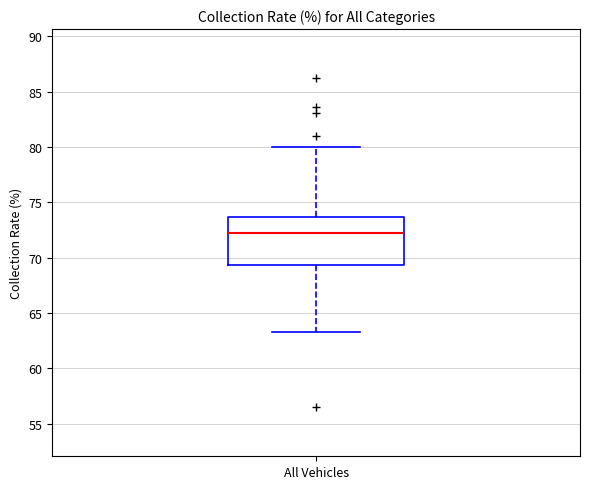

Where does the upper whisker of the box for All Vehicles end on the y-axis? The values are not printed on the chart, so give them approximately, as read against the axis.

80.0